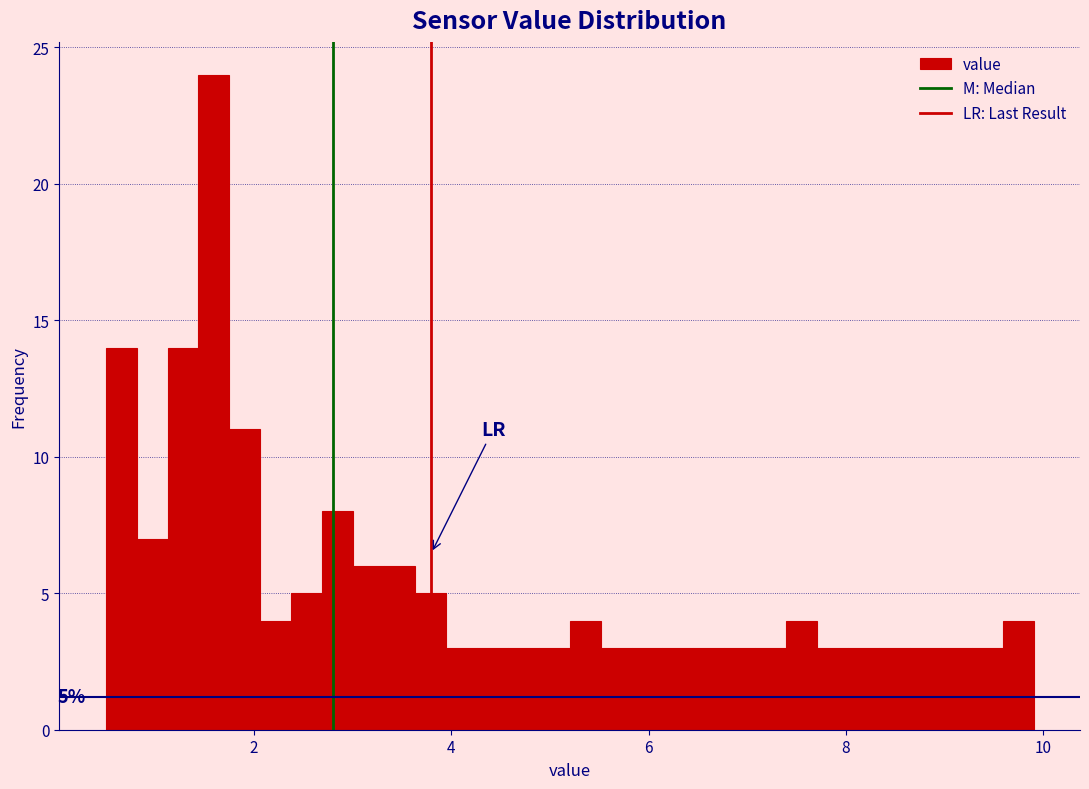

Read against the x-axis, roughly where is the centre of the tallest bar?

1.6